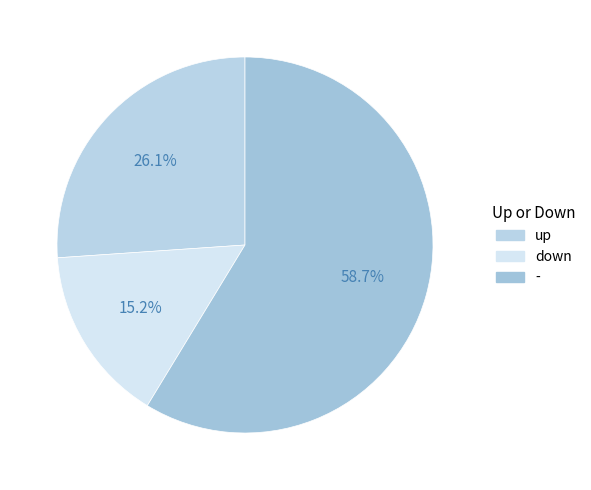

Does up account for over 50% of the chart?

No